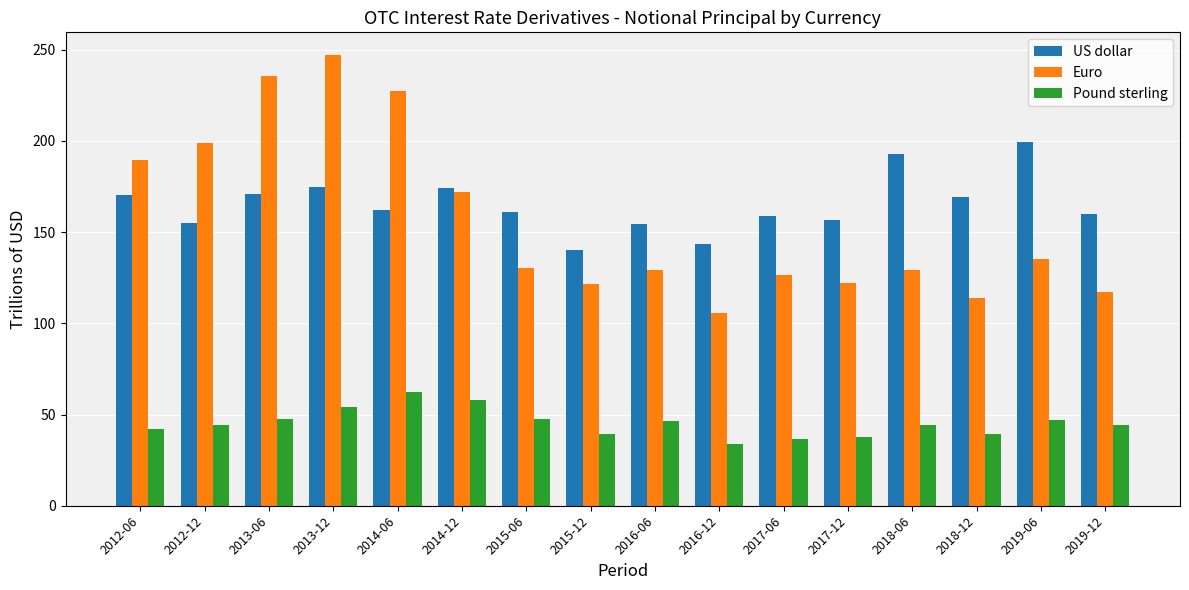

Which category has the highest value in the US dollar series?

2019-06